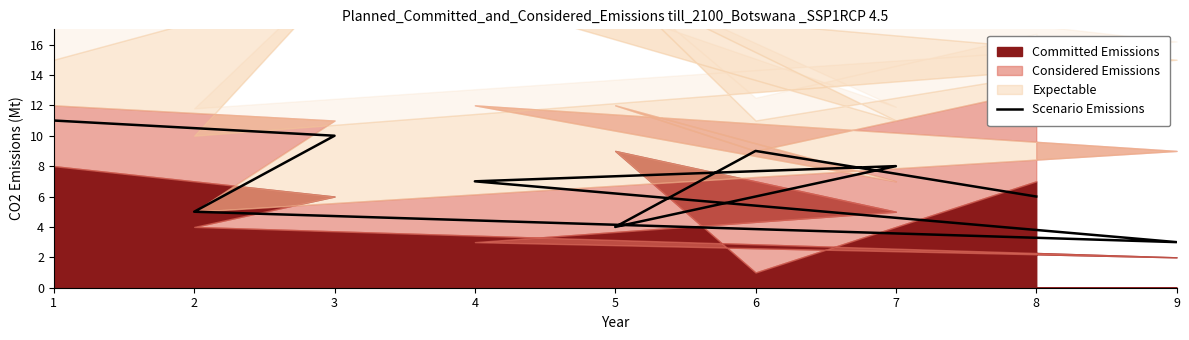

How many lines are shown in the chart?

1